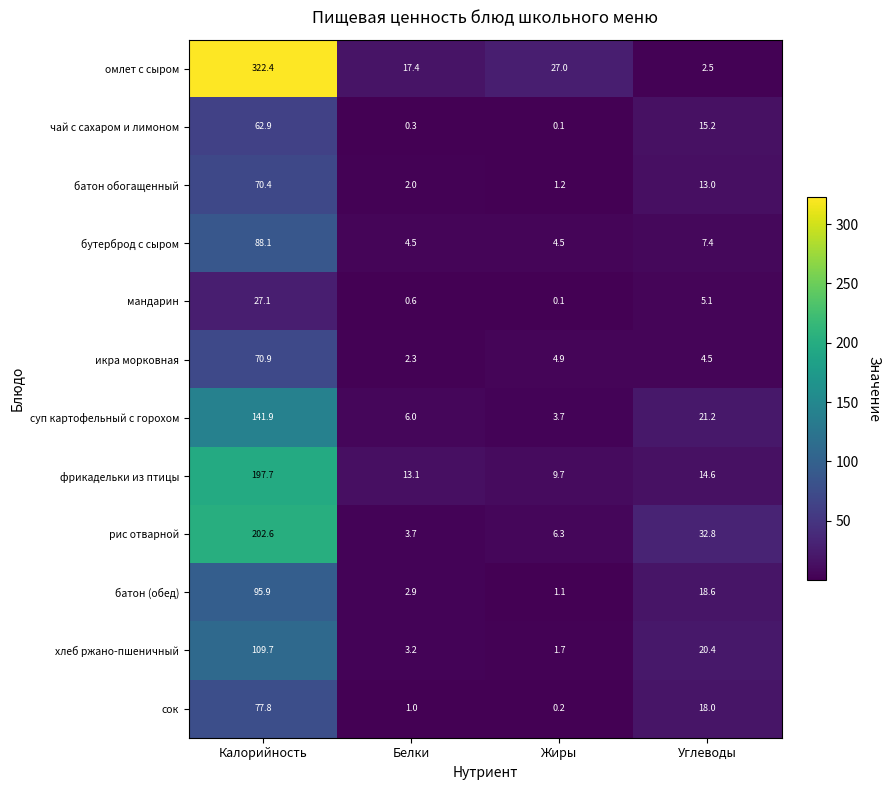

At which label does батон (обед) reach its peak?

Калорийность